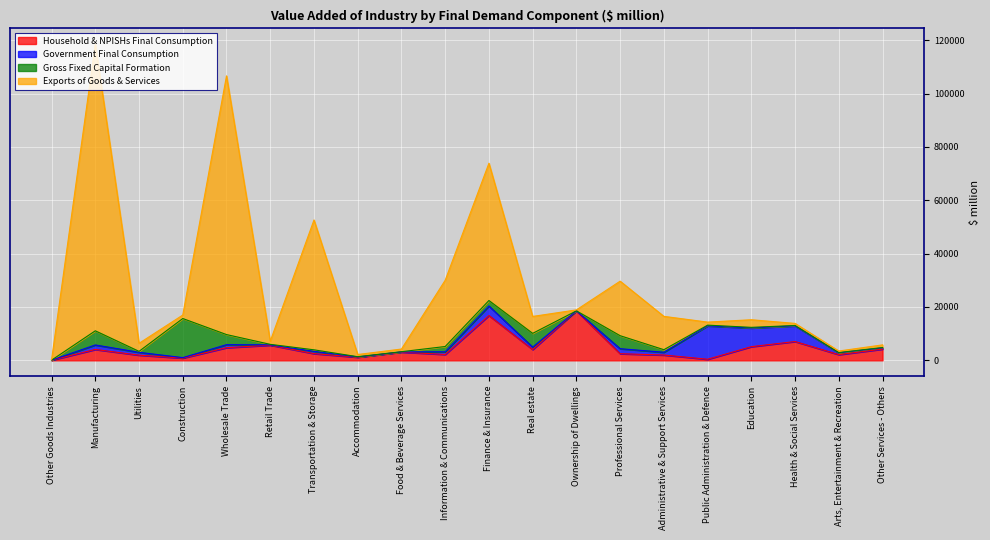

What is the highest value of the Household & NPISHs Final Consumption series?

18551.8